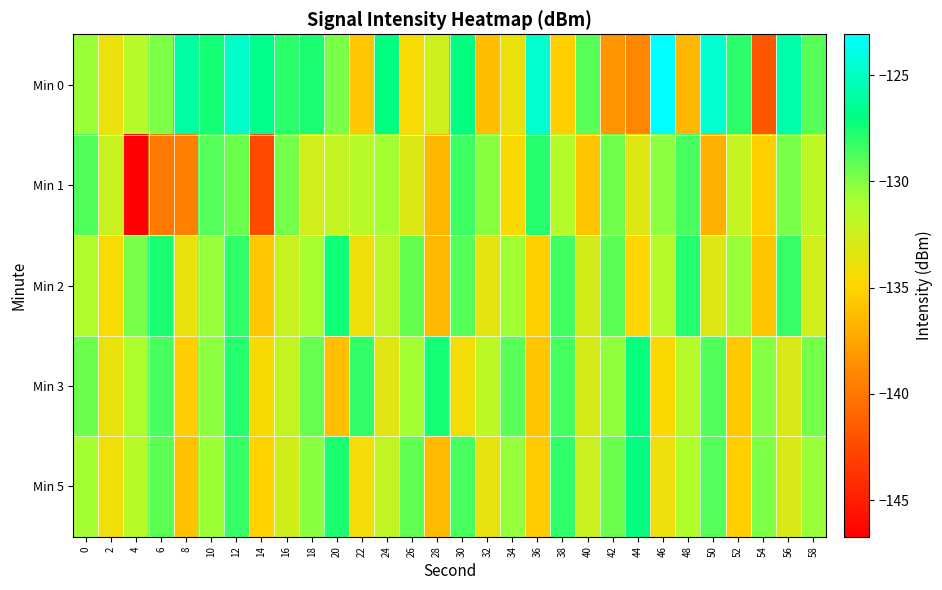

At which category is the sum across all series the highest?

12